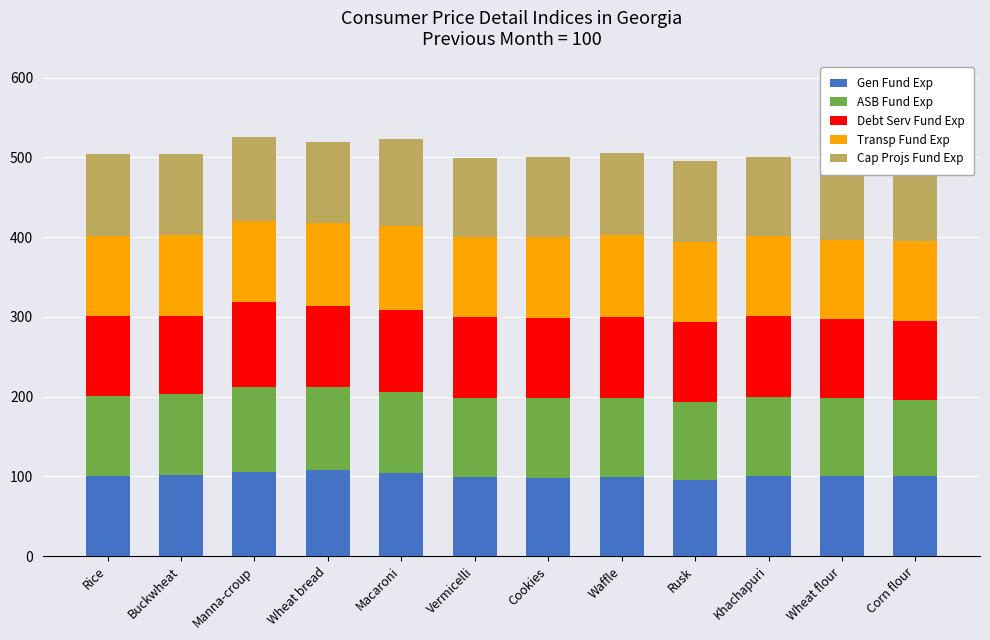

Which series has the largest total across all categories?

Cap Projs Fund Exp